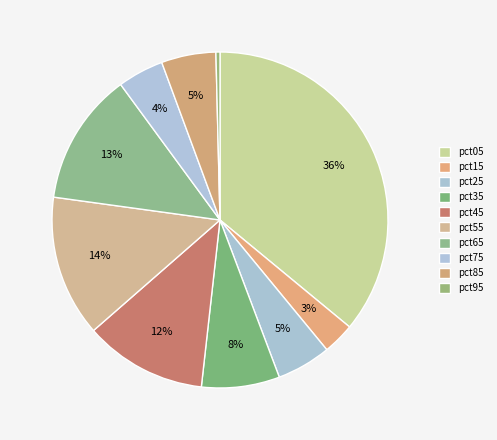

What is the largest slice in the pie chart?

pct05